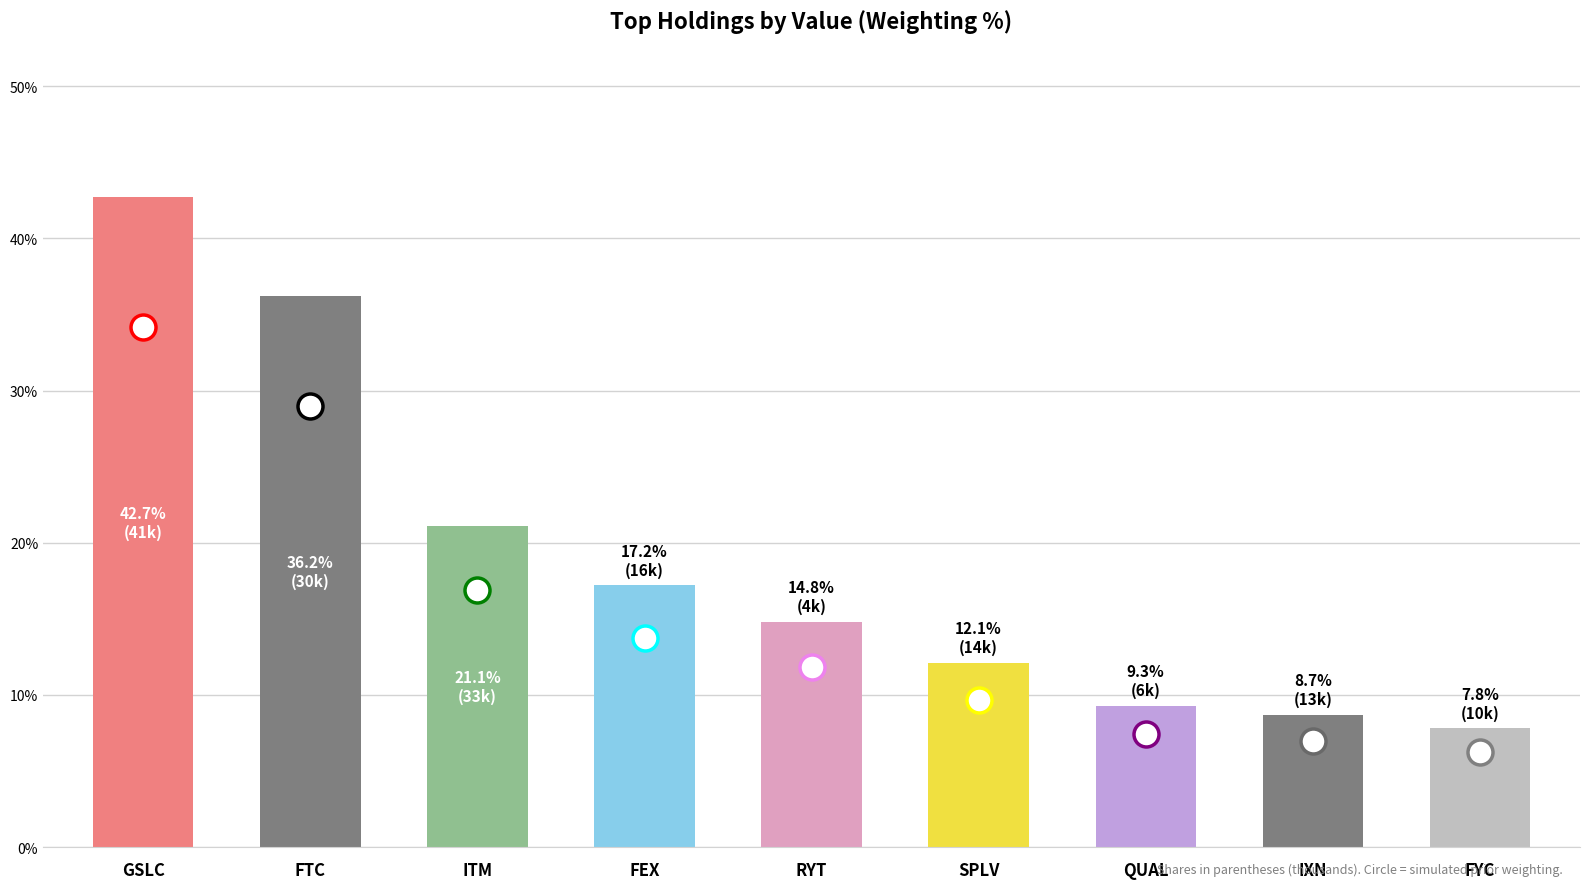

Reading left to right, transcribe all the data shown in this chart.

GSLC=0.4	FTC=0.4	ITM=0.2	FEX=0.2	RYT=0.1	SPLV=0.1	QUAL=0.1	IXN=0.1	FYC=0.1